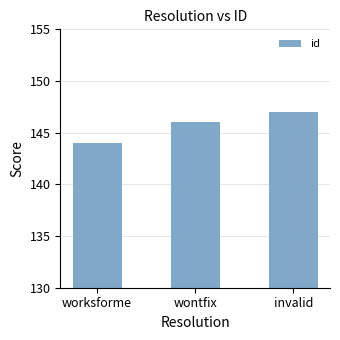

The value at wontfix is 30. True or false?

False